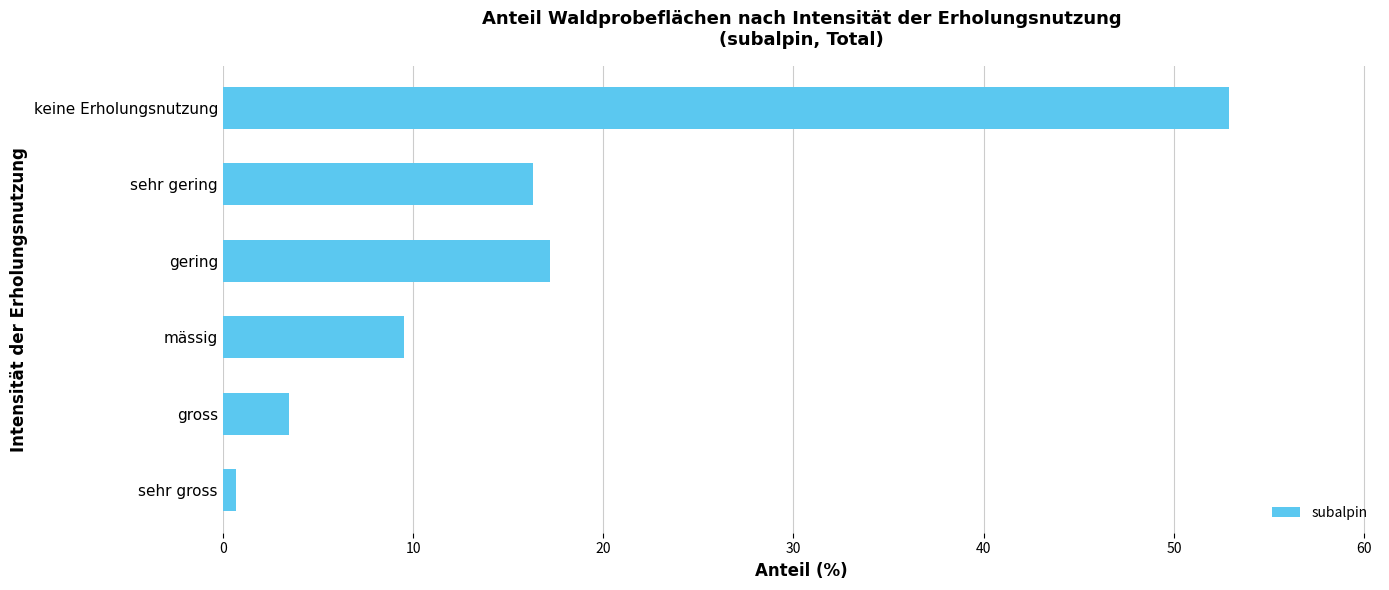

What is the label of the 3rd bar from the top?

gering